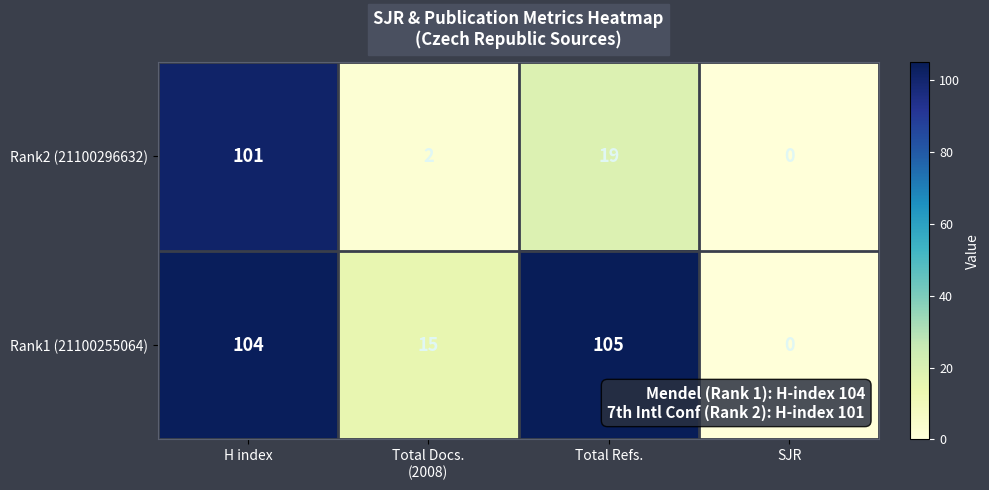

List the series in order of their overall mean, highest first.

Rank1 (21100255064), Rank2 (21100296632)